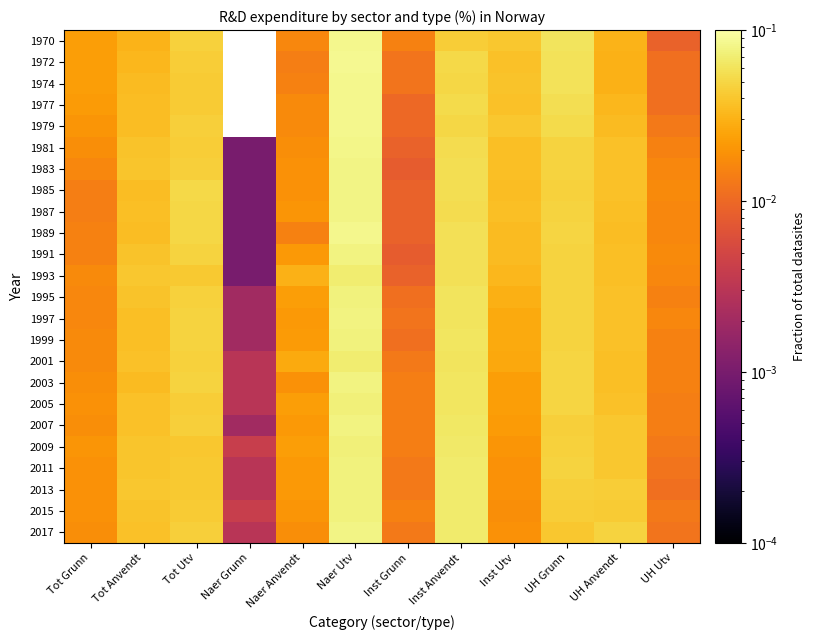

Reading right to left, extract all data points from this chart.

1970: UH Utv=0.0	UH Anvendt=0.0	UH Grunn=0.1	Inst Utv=0.0	Inst Anvendt=0.0	Inst Grunn=0.0	Naer Utv=0.1	Naer Anvendt=0.0	Naer Grunn=0.0	Tot Utv=0.0	Tot Anvendt=0.0	Tot Grunn=0.0
1972: UH Utv=0.0	UH Anvendt=0.0	UH Grunn=0.1	Inst Utv=0.0	Inst Anvendt=0.1	Inst Grunn=0.0	Naer Utv=0.1	Naer Anvendt=0.0	Naer Grunn=0.0	Tot Utv=0.0	Tot Anvendt=0.0	Tot Grunn=0.0
1974: UH Utv=0.0	UH Anvendt=0.0	UH Grunn=0.1	Inst Utv=0.0	Inst Anvendt=0.1	Inst Grunn=0.0	Naer Utv=0.1	Naer Anvendt=0.0	Naer Grunn=0.0	Tot Utv=0.0	Tot Anvendt=0.0	Tot Grunn=0.0
1977: UH Utv=0.0	UH Anvendt=0.0	UH Grunn=0.1	Inst Utv=0.0	Inst Anvendt=0.1	Inst Grunn=0.0	Naer Utv=0.1	Naer Anvendt=0.0	Naer Grunn=0.0	Tot Utv=0.0	Tot Anvendt=0.0	Tot Grunn=0.0
1979: UH Utv=0.0	UH Anvendt=0.0	UH Grunn=0.1	Inst Utv=0.0	Inst Anvendt=0.1	Inst Grunn=0.0	Naer Utv=0.1	Naer Anvendt=0.0	Naer Grunn=0.0	Tot Utv=0.0	Tot Anvendt=0.0	Tot Grunn=0.0
1981: UH Utv=0.0	UH Anvendt=0.0	UH Grunn=0.0	Inst Utv=0.0	Inst Anvendt=0.1	Inst Grunn=0.0	Naer Utv=0.1	Naer Anvendt=0.0	Naer Grunn=0.0	Tot Utv=0.0	Tot Anvendt=0.0	Tot Grunn=0.0
1983: UH Utv=0.0	UH Anvendt=0.0	UH Grunn=0.0	Inst Utv=0.0	Inst Anvendt=0.1	Inst Grunn=0.0	Naer Utv=0.1	Naer Anvendt=0.0	Naer Grunn=0.0	Tot Utv=0.0	Tot Anvendt=0.0	Tot Grunn=0.0
1985: UH Utv=0.0	UH Anvendt=0.0	UH Grunn=0.0	Inst Utv=0.0	Inst Anvendt=0.1	Inst Grunn=0.0	Naer Utv=0.1	Naer Anvendt=0.0	Naer Grunn=0.0	Tot Utv=0.1	Tot Anvendt=0.0	Tot Grunn=0.0
1987: UH Utv=0.0	UH Anvendt=0.0	UH Grunn=0.0	Inst Utv=0.0	Inst Anvendt=0.1	Inst Grunn=0.0	Naer Utv=0.1	Naer Anvendt=0.0	Naer Grunn=0.0	Tot Utv=0.1	Tot Anvendt=0.0	Tot Grunn=0.0
1989: UH Utv=0.0	UH Anvendt=0.0	UH Grunn=0.0	Inst Utv=0.0	Inst Anvendt=0.1	Inst Grunn=0.0	Naer Utv=0.1	Naer Anvendt=0.0	Naer Grunn=0.0	Tot Utv=0.1	Tot Anvendt=0.0	Tot Grunn=0.0
1991: UH Utv=0.0	UH Anvendt=0.0	UH Grunn=0.0	Inst Utv=0.0	Inst Anvendt=0.1	Inst Grunn=0.0	Naer Utv=0.1	Naer Anvendt=0.0	Naer Grunn=0.0	Tot Utv=0.0	Tot Anvendt=0.0	Tot Grunn=0.0
1993: UH Utv=0.0	UH Anvendt=0.0	UH Grunn=0.0	Inst Utv=0.0	Inst Anvendt=0.1	Inst Grunn=0.0	Naer Utv=0.1	Naer Anvendt=0.0	Naer Grunn=0.0	Tot Utv=0.0	Tot Anvendt=0.0	Tot Grunn=0.0
1995: UH Utv=0.0	UH Anvendt=0.0	UH Grunn=0.0	Inst Utv=0.0	Inst Anvendt=0.1	Inst Grunn=0.0	Naer Utv=0.1	Naer Anvendt=0.0	Naer Grunn=0.0	Tot Utv=0.0	Tot Anvendt=0.0	Tot Grunn=0.0
1997: UH Utv=0.0	UH Anvendt=0.0	UH Grunn=0.0	Inst Utv=0.0	Inst Anvendt=0.1	Inst Grunn=0.0	Naer Utv=0.1	Naer Anvendt=0.0	Naer Grunn=0.0	Tot Utv=0.0	Tot Anvendt=0.0	Tot Grunn=0.0
1999: UH Utv=0.0	UH Anvendt=0.0	UH Grunn=0.0	Inst Utv=0.0	Inst Anvendt=0.1	Inst Grunn=0.0	Naer Utv=0.1	Naer Anvendt=0.0	Naer Grunn=0.0	Tot Utv=0.0	Tot Anvendt=0.0	Tot Grunn=0.0
2001: UH Utv=0.0	UH Anvendt=0.0	UH Grunn=0.0	Inst Utv=0.0	Inst Anvendt=0.1	Inst Grunn=0.0	Naer Utv=0.1	Naer Anvendt=0.0	Naer Grunn=0.0	Tot Utv=0.0	Tot Anvendt=0.0	Tot Grunn=0.0
2003: UH Utv=0.0	UH Anvendt=0.0	UH Grunn=0.0	Inst Utv=0.0	Inst Anvendt=0.1	Inst Grunn=0.0	Naer Utv=0.1	Naer Anvendt=0.0	Naer Grunn=0.0	Tot Utv=0.0	Tot Anvendt=0.0	Tot Grunn=0.0
2005: UH Utv=0.0	UH Anvendt=0.0	UH Grunn=0.0	Inst Utv=0.0	Inst Anvendt=0.1	Inst Grunn=0.0	Naer Utv=0.1	Naer Anvendt=0.0	Naer Grunn=0.0	Tot Utv=0.0	Tot Anvendt=0.0	Tot Grunn=0.0
2007: UH Utv=0.0	UH Anvendt=0.0	UH Grunn=0.0	Inst Utv=0.0	Inst Anvendt=0.1	Inst Grunn=0.0	Naer Utv=0.1	Naer Anvendt=0.0	Naer Grunn=0.0	Tot Utv=0.0	Tot Anvendt=0.0	Tot Grunn=0.0
2009: UH Utv=0.0	UH Anvendt=0.0	UH Grunn=0.0	Inst Utv=0.0	Inst Anvendt=0.1	Inst Grunn=0.0	Naer Utv=0.1	Naer Anvendt=0.0	Naer Grunn=0.0	Tot Utv=0.0	Tot Anvendt=0.0	Tot Grunn=0.0
2011: UH Utv=0.0	UH Anvendt=0.0	UH Grunn=0.0	Inst Utv=0.0	Inst Anvendt=0.1	Inst Grunn=0.0	Naer Utv=0.1	Naer Anvendt=0.0	Naer Grunn=0.0	Tot Utv=0.0	Tot Anvendt=0.0	Tot Grunn=0.0
2013: UH Utv=0.0	UH Anvendt=0.0	UH Grunn=0.0	Inst Utv=0.0	Inst Anvendt=0.1	Inst Grunn=0.0	Naer Utv=0.1	Naer Anvendt=0.0	Naer Grunn=0.0	Tot Utv=0.0	Tot Anvendt=0.0	Tot Grunn=0.0
2015: UH Utv=0.0	UH Anvendt=0.0	UH Grunn=0.0	Inst Utv=0.0	Inst Anvendt=0.1	Inst Grunn=0.0	Naer Utv=0.1	Naer Anvendt=0.0	Naer Grunn=0.0	Tot Utv=0.0	Tot Anvendt=0.0	Tot Grunn=0.0
2017: UH Utv=0.0	UH Anvendt=0.0	UH Grunn=0.0	Inst Utv=0.0	Inst Anvendt=0.1	Inst Grunn=0.0	Naer Utv=0.1	Naer Anvendt=0.0	Naer Grunn=0.0	Tot Utv=0.0	Tot Anvendt=0.0	Tot Grunn=0.0